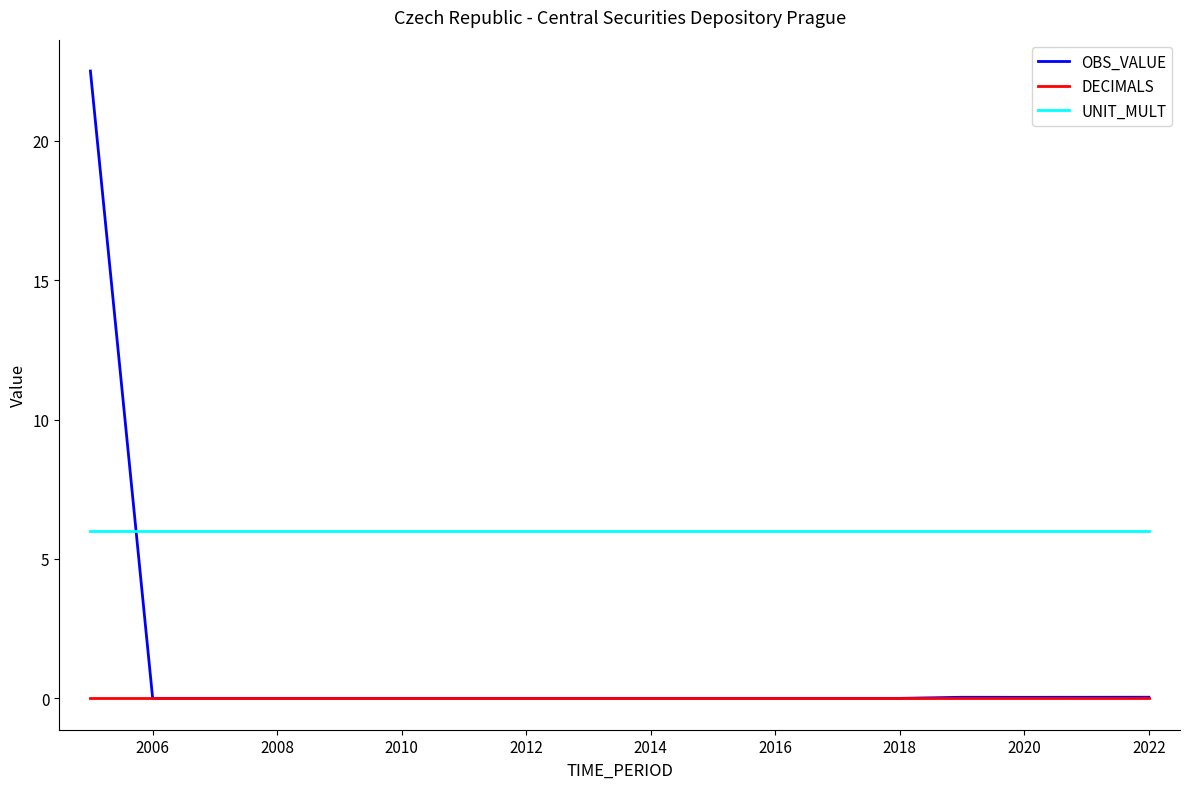

How many lines are shown in the chart?

3